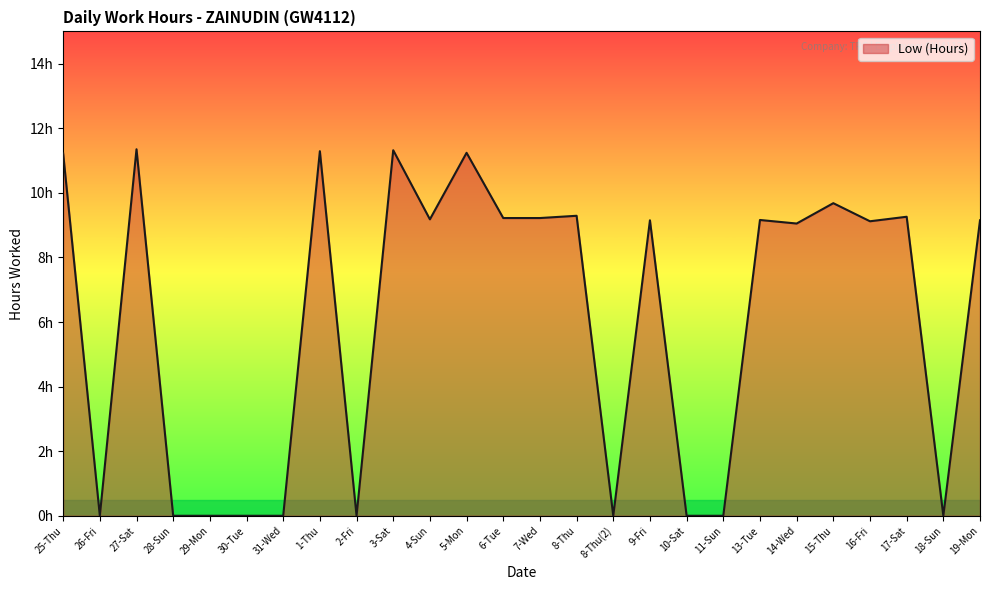

Rank the categories by value from lowest to highest.

26-Fri, 28-Sun, 29-Mon, 30-Tue, 31-Wed, 2-Fri, 8-Thu(2), 10-Sat, 11-Sun, 18-Sun, 14-Wed, 16-Fri, 9-Fri, 19-Mon, 13-Tue, 4-Sun, 6-Tue, 7-Wed, 17-Sat, 8-Thu, 15-Thu, 25-Thu, 5-Mon, 1-Thu, 3-Sat, 27-Sat